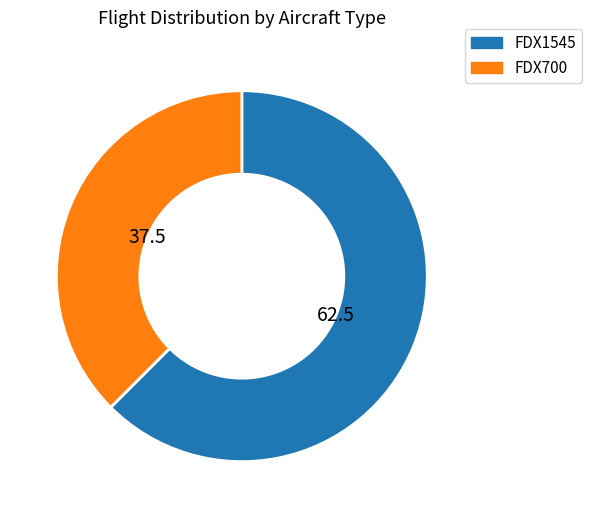

Rank the categories by value from highest to lowest.

FDX1545, FDX700